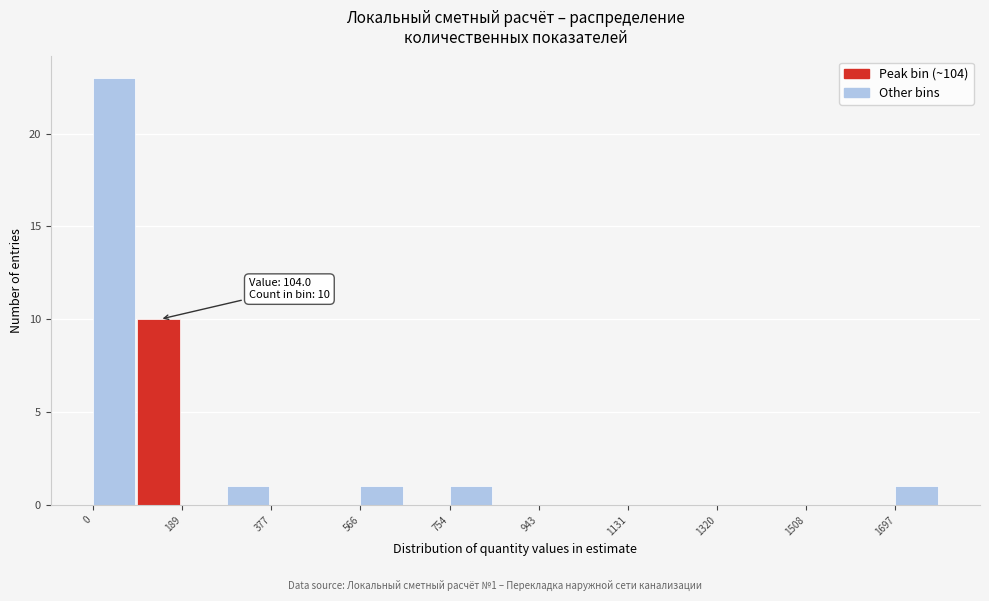

Which range on the x-axis has the tallest bar?

0 to 100